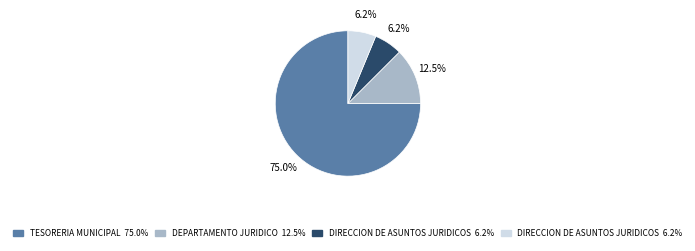

Is there any slice that represents more than half of the pie?

Yes